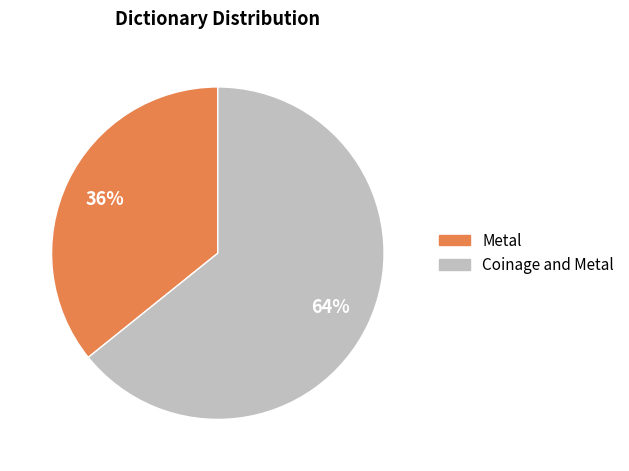

To the nearest percent, what portion does Metal represent?

36%